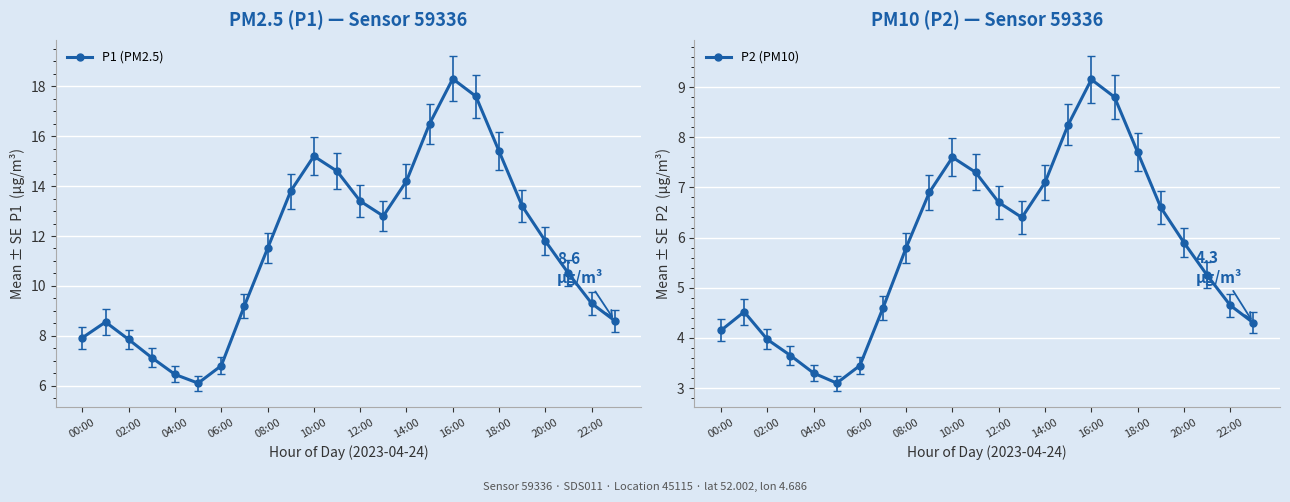

How many interior local peaks does the P1 (PM2.5) series have?

3